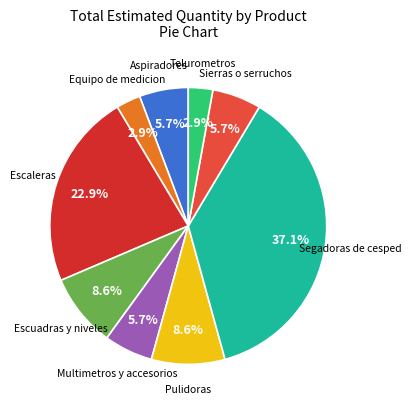

True or false: Pulidoras accounts for 1% of the total.

False